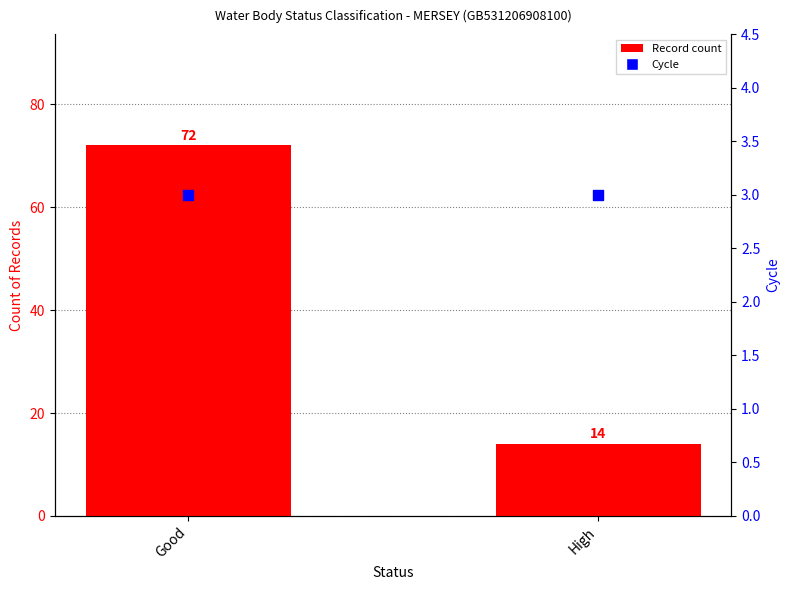

What are all the series names shown in the legend?

Record count, Cycle